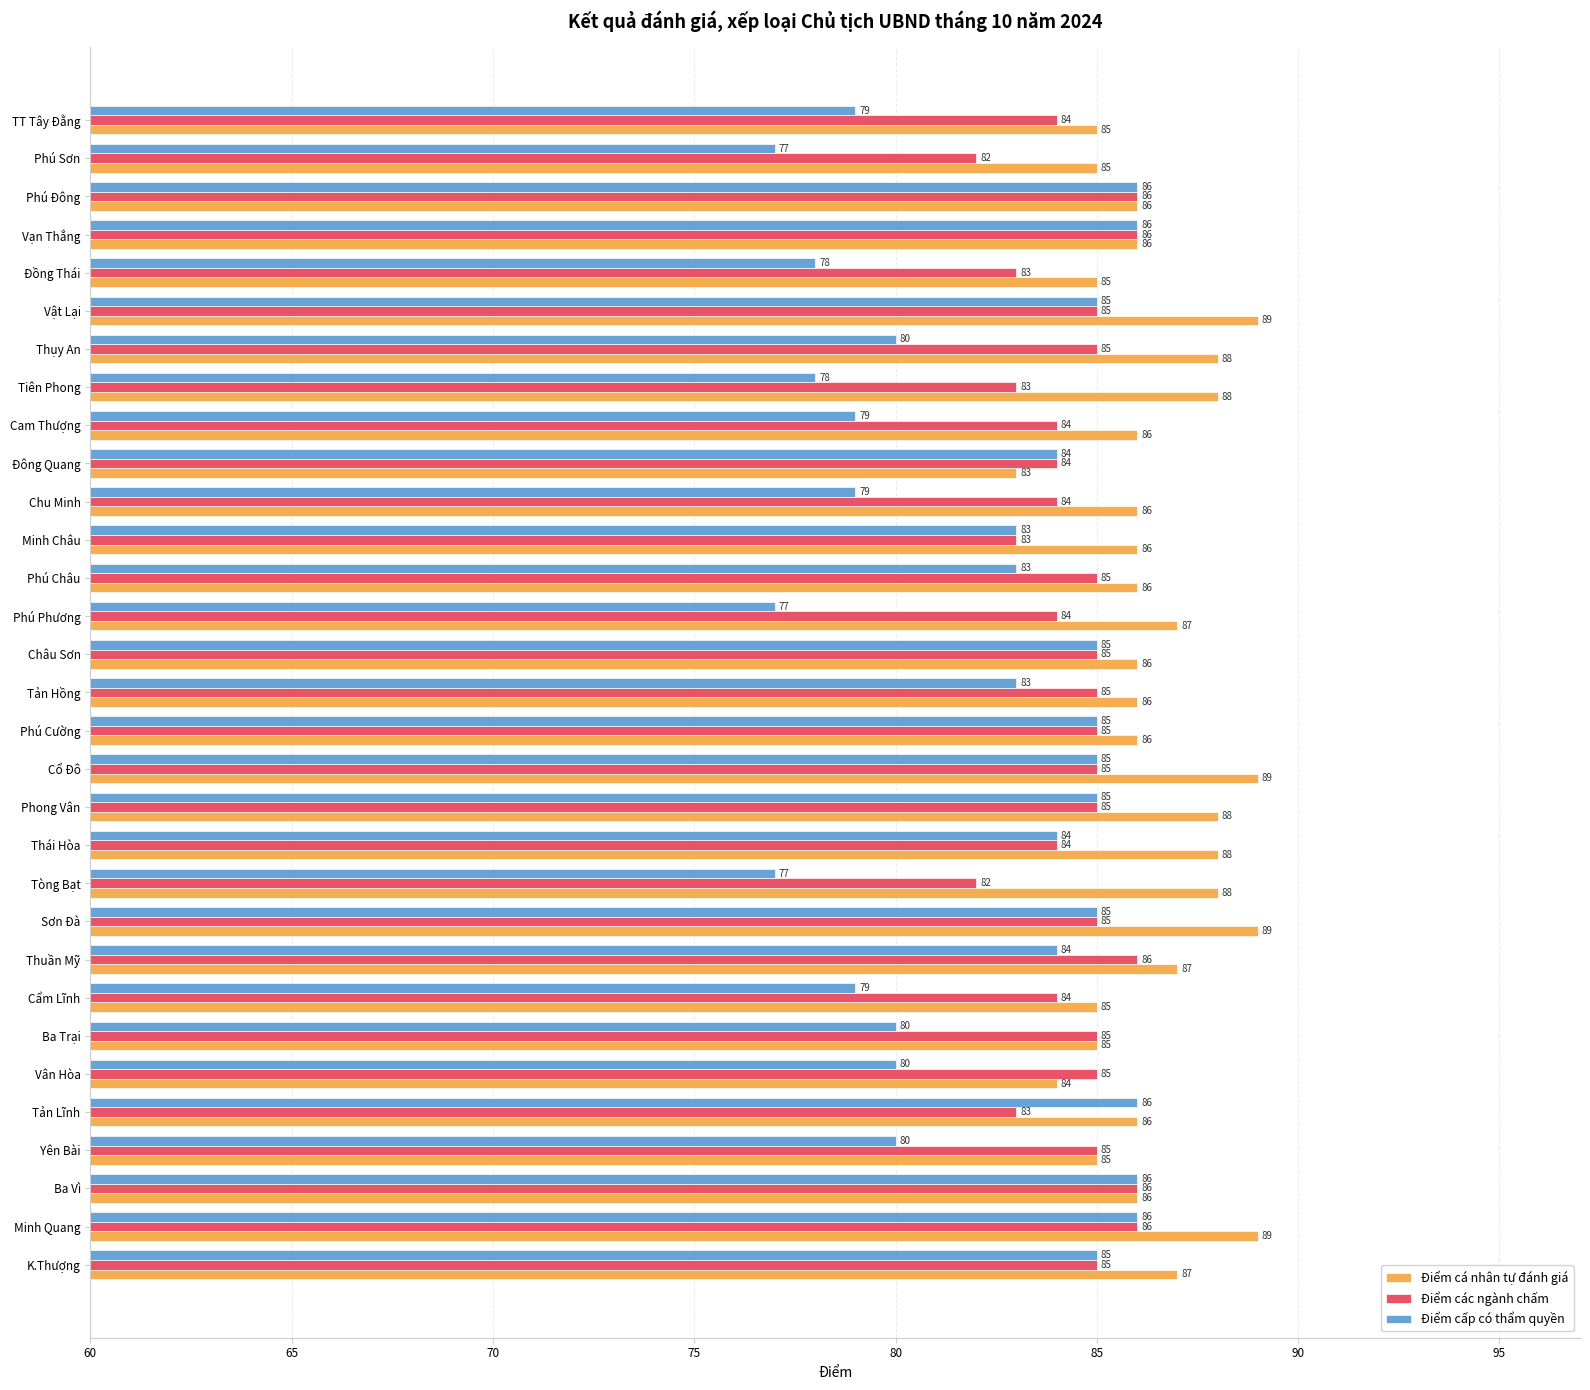

True or false: Điểm các ngành chấm has a value of 17 at Cam Thượng.

False